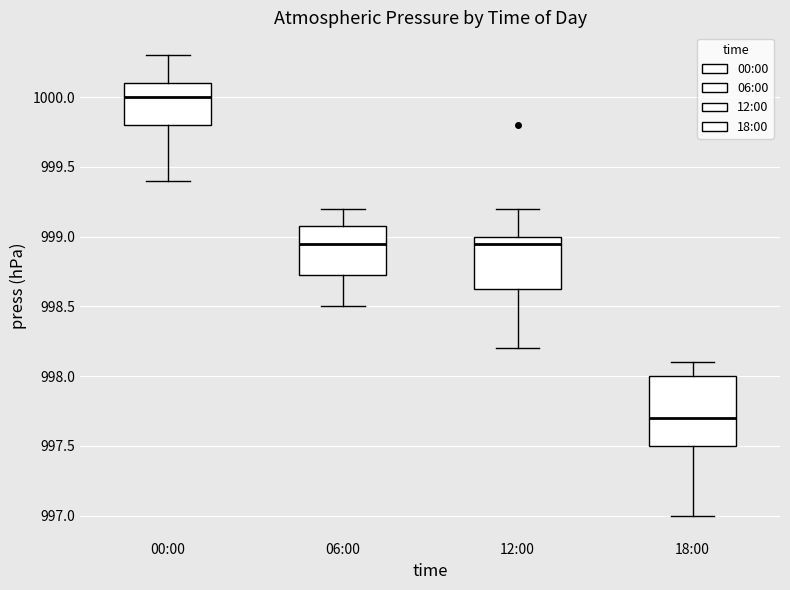

Which box is the tallest, from its lower edge to its upper edge?

18:00